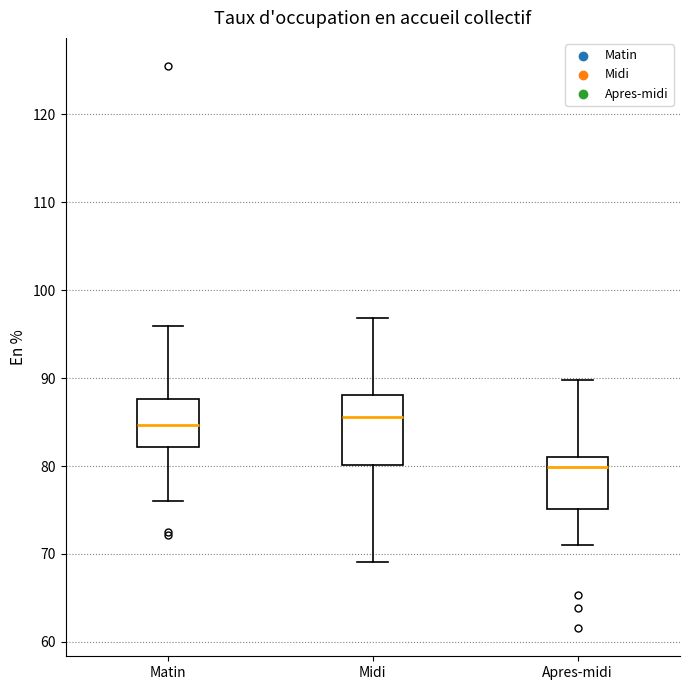

Reading left to right, read every box against the y-axis: the position of its median line, the range the box covers, and the ends of its whiskers. The values are not printed on the chart, so give them approximately, as read against the axis.

Matin: median 85, box 82 to 88, whiskers 76 to 96
Midi: median 86, box 80 to 88, whiskers 69 to 97
Apres-midi: median 80, box 75 to 81, whiskers 71 to 90